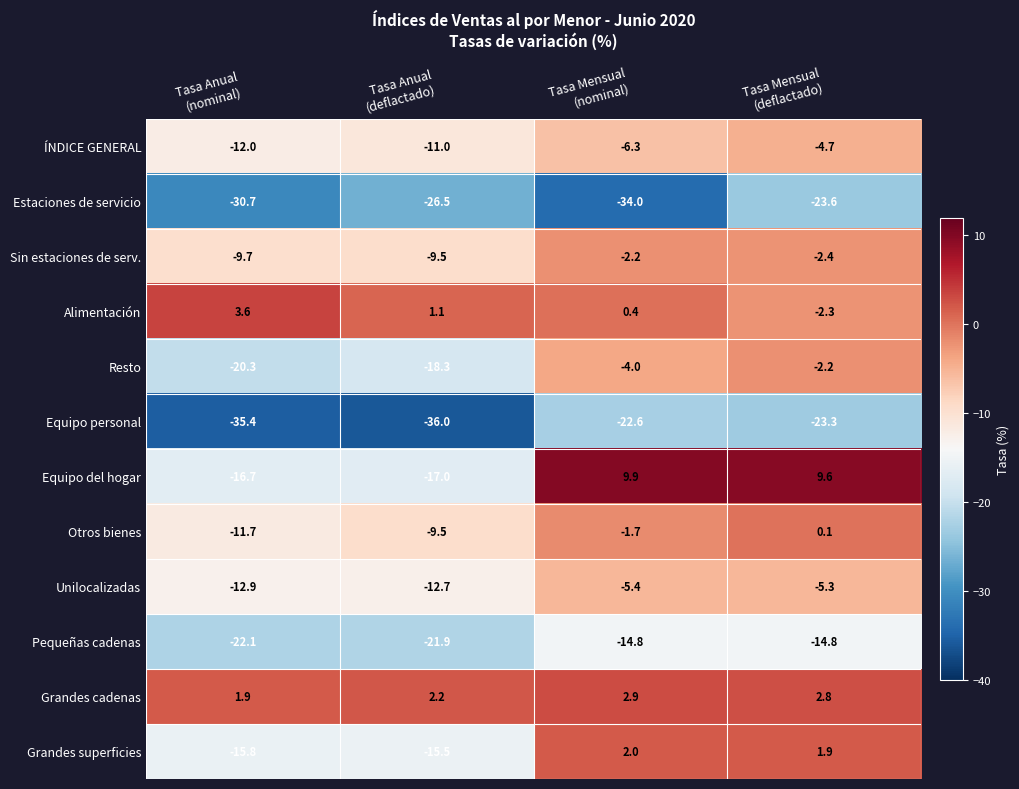

Which series has the largest total across all categories?

Grandes cadenas